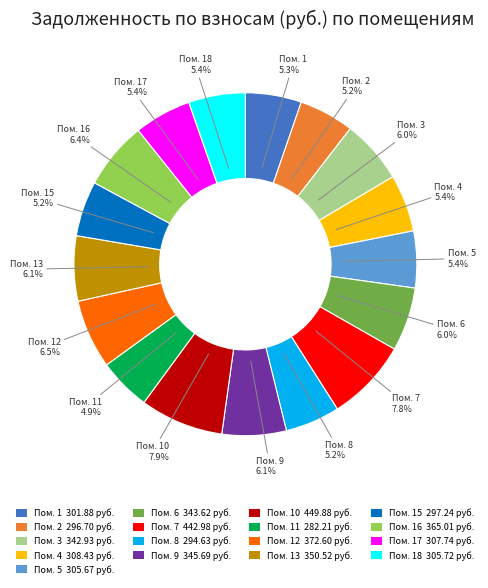

Approximately how many times larger is the value at Пом. 6 343.62 руб. compared to Пом. 12 372.60 руб.?

0.9